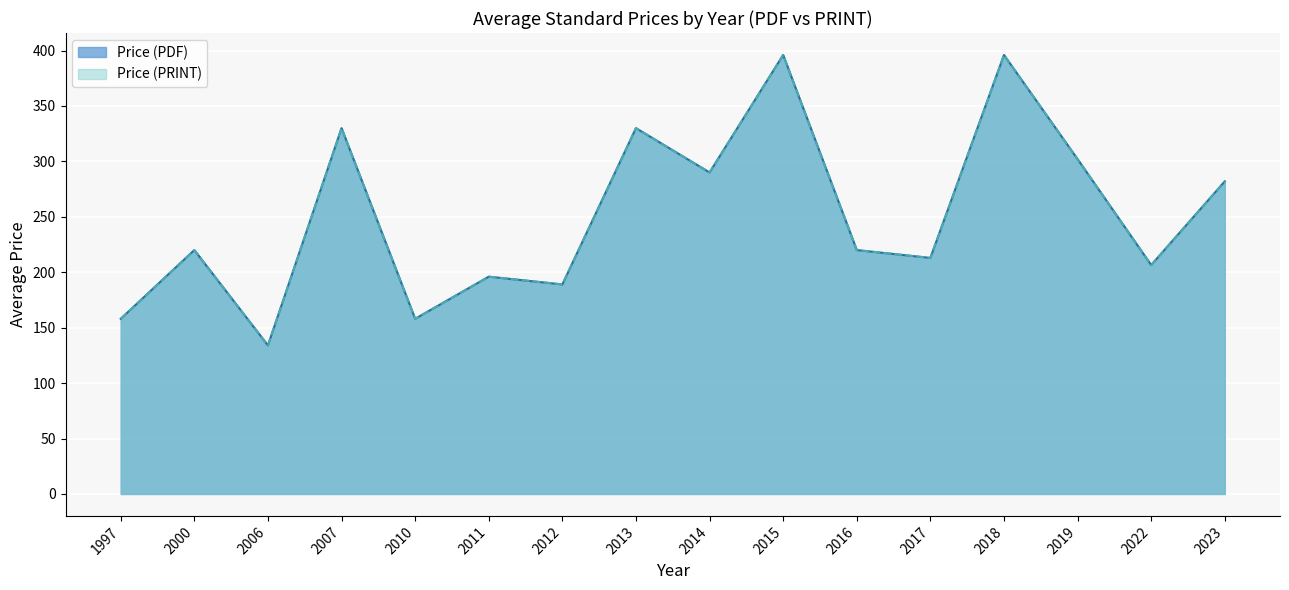

True or false: Price (PRINT) and Price (PDF) intersect in this chart.

False